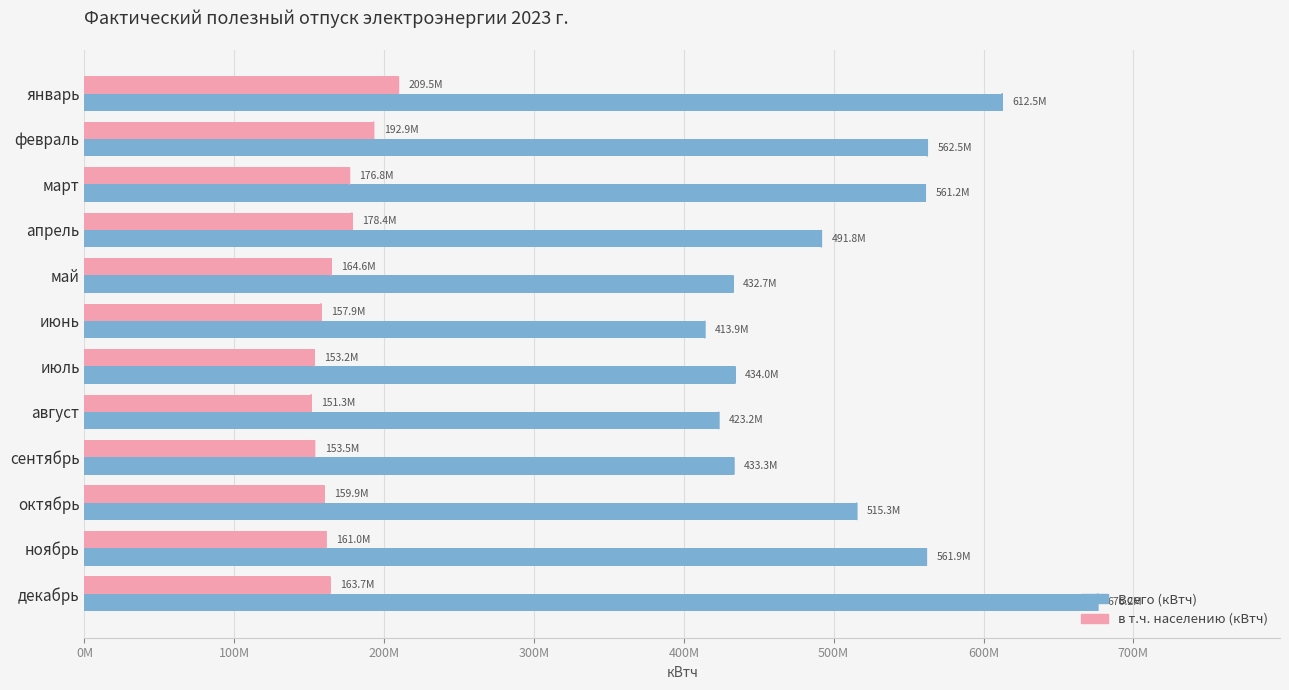

What are all the series names shown in the legend?

Всего (кВтч), в т.ч. населению (кВтч)